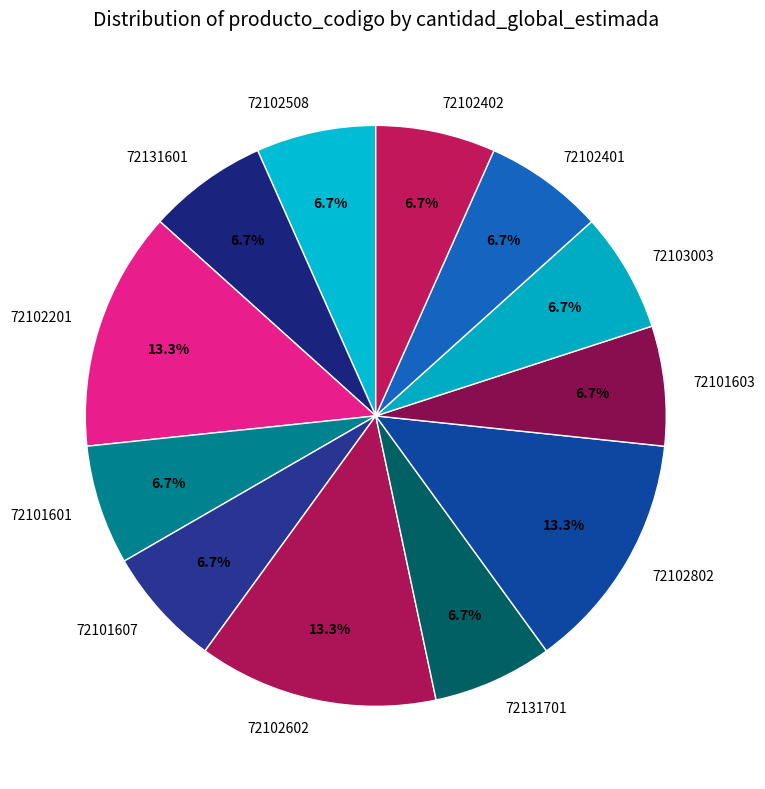

To the nearest percent, what is the difference between the largest and smallest slice percentages?

7%